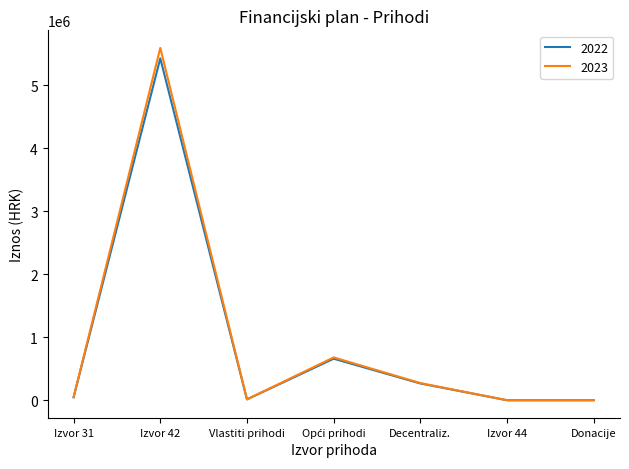

Which series has the widest spread of values?

2023